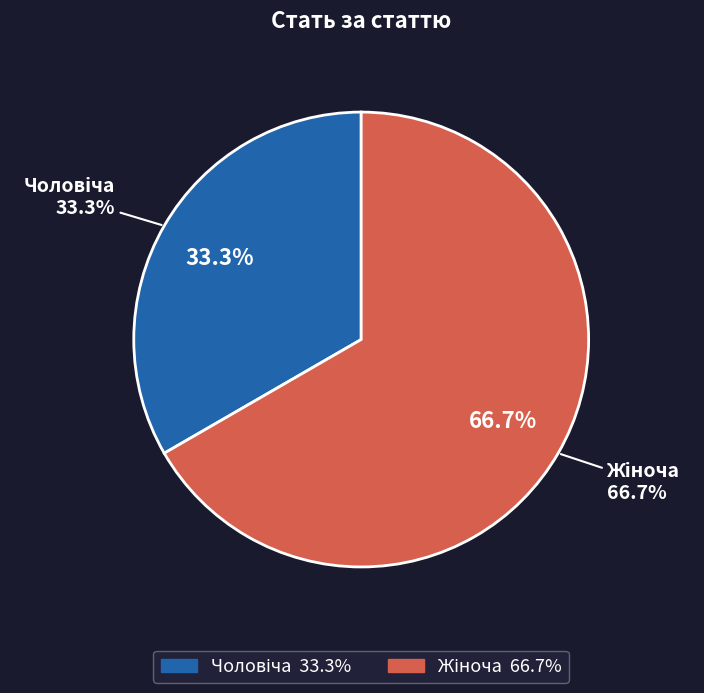

The Жіноча slice represents 67% of the pie. True or false?

True